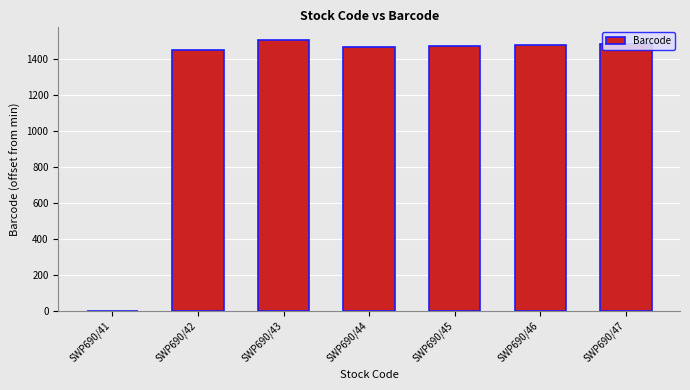

The value at SWP690/43 is 1502. True or false?

True